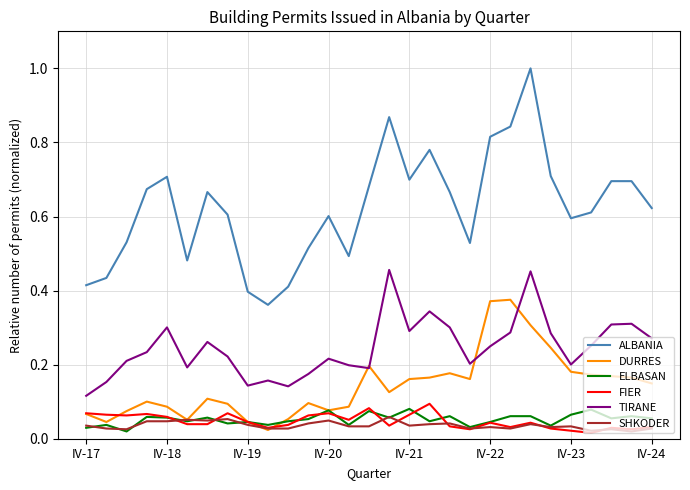

True or false: DURRES has more than 1 interior local peaks.

True